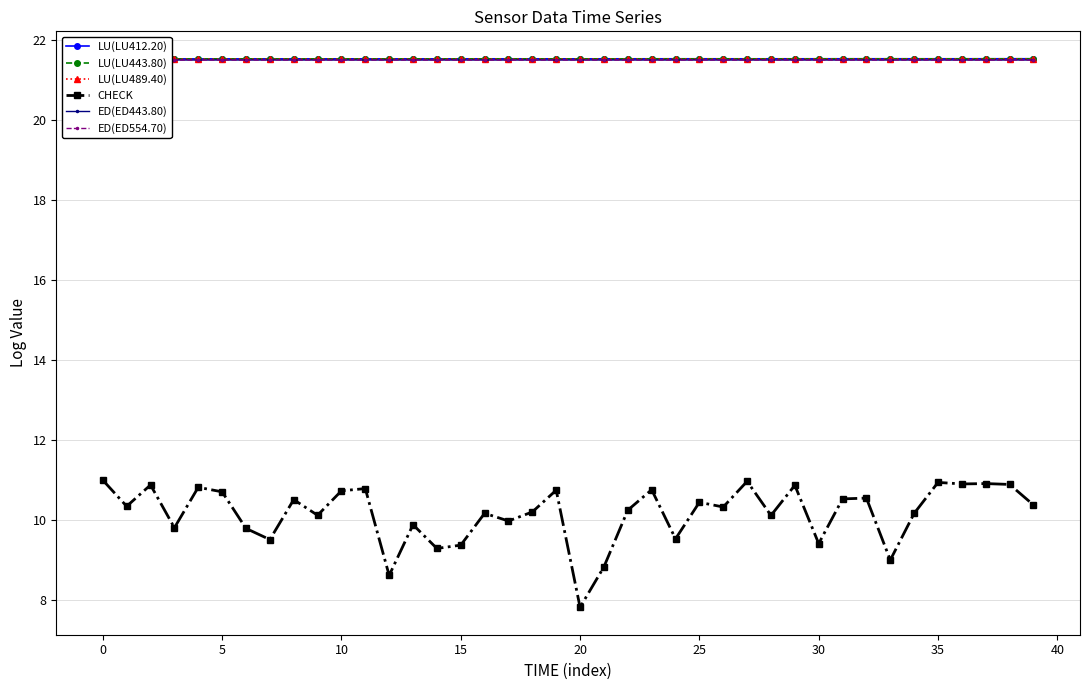

What is the value of the LU(LU489.40) point at the 30th from the left?

21.5